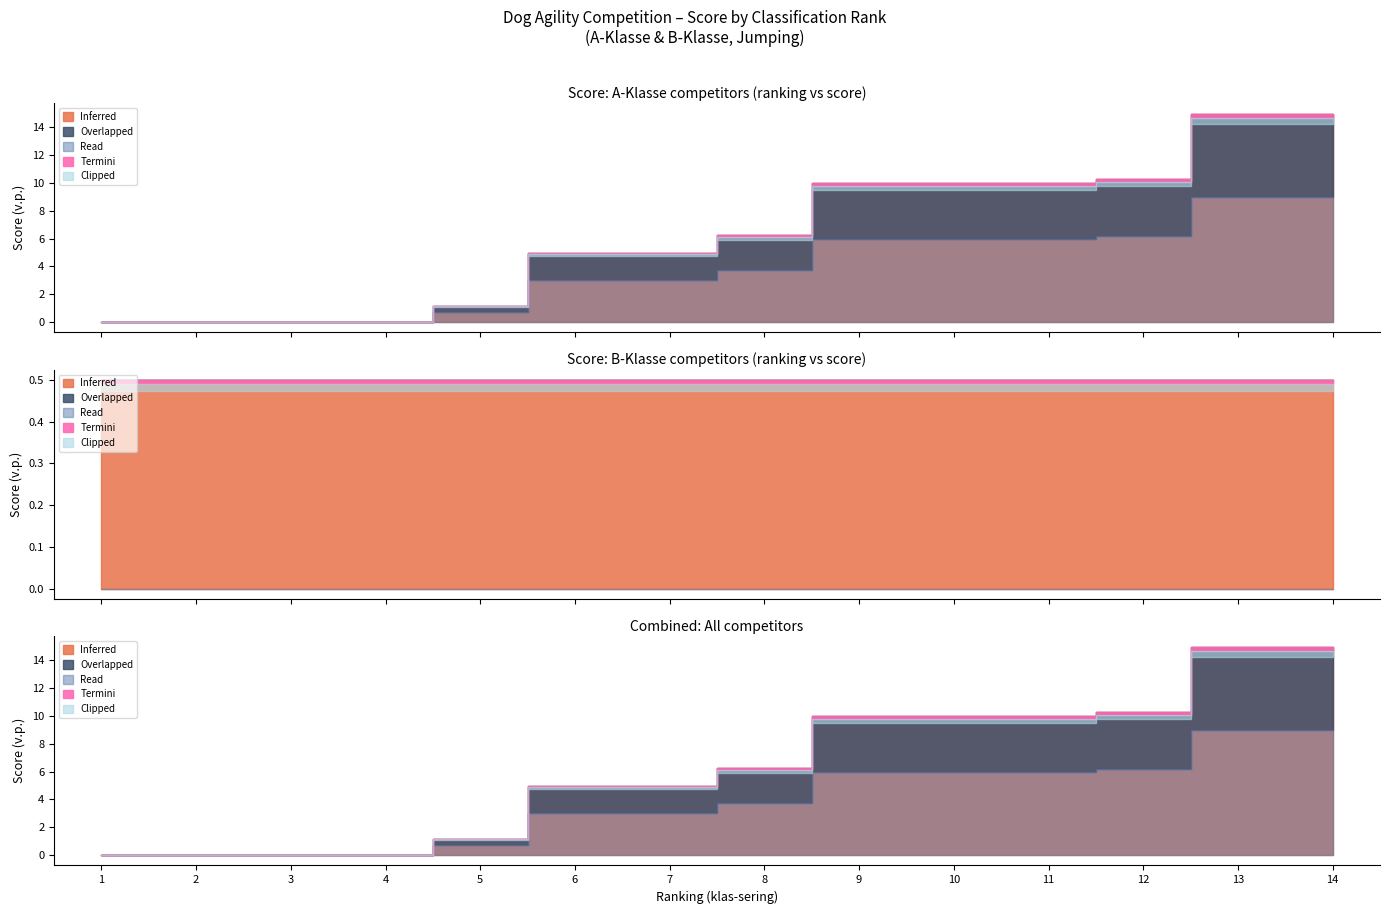

Which series has the largest range (max minus min)?

A-Klasse